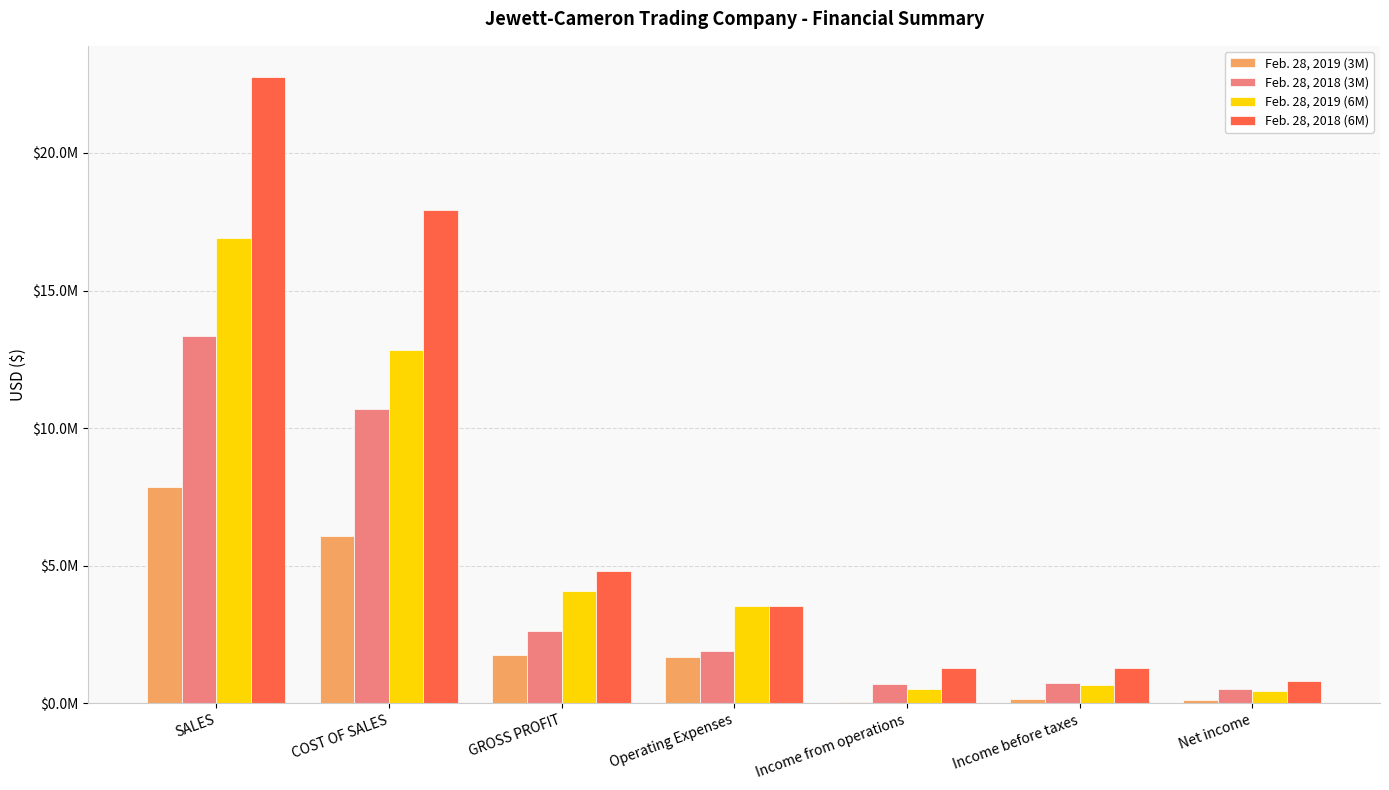

True or false: Feb. 28, 2018 (6M) has a value of 454115 at Net income.

False